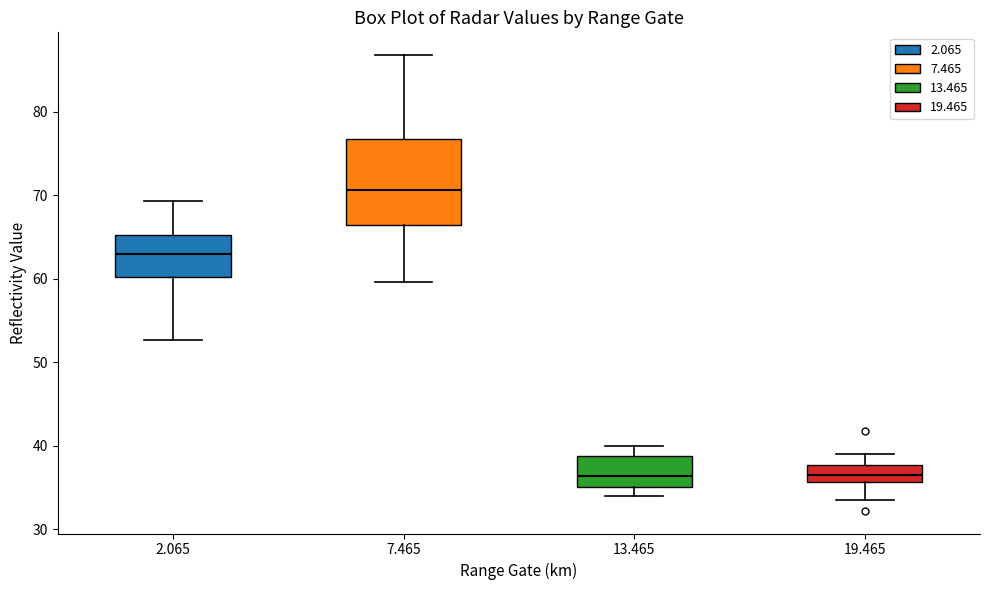

Which box is the tallest, from its lower edge to its upper edge?

7.465